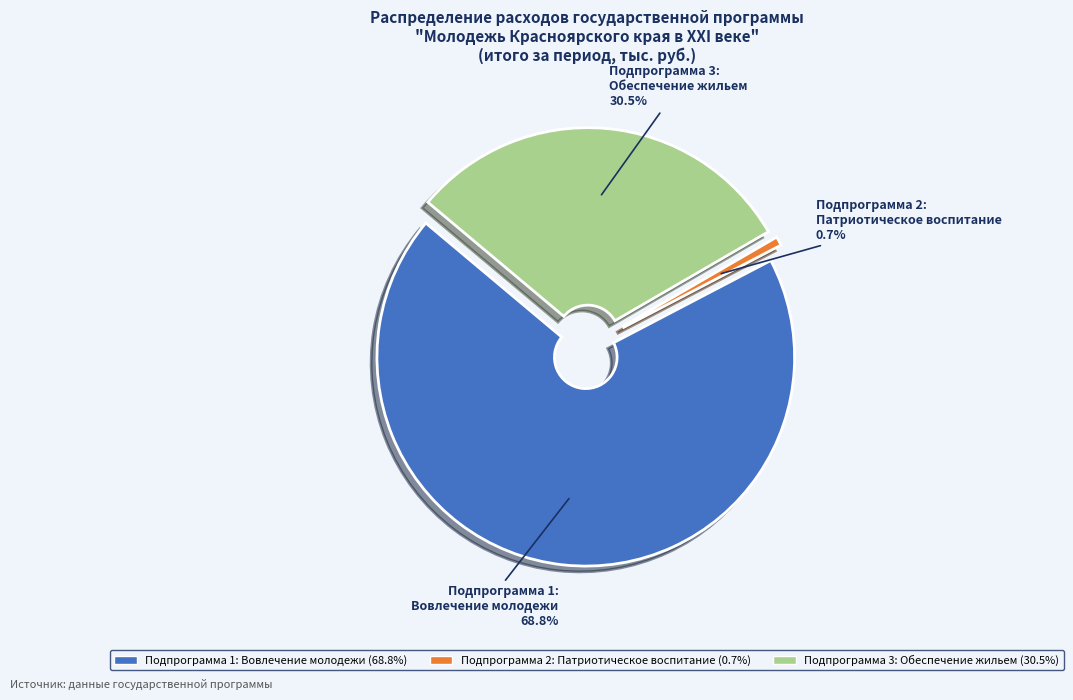

Does Подпрограмма 2: Патриотическое воспитание account for over 50% of the chart?

No